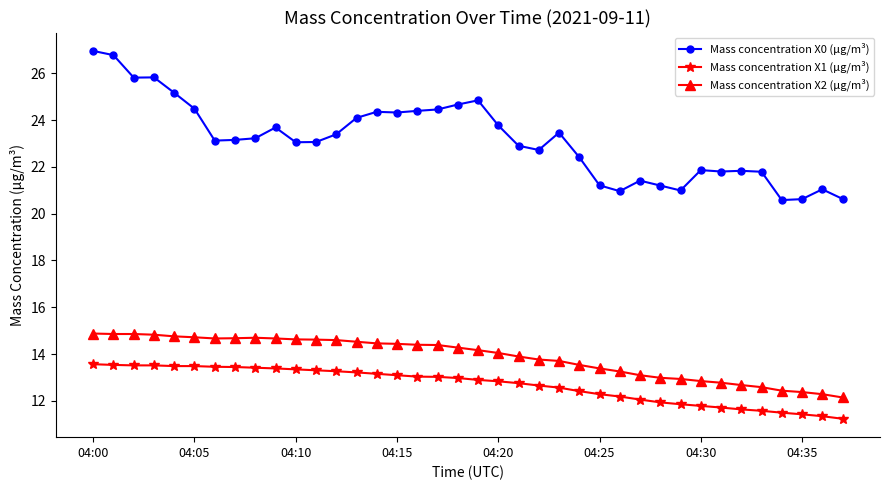

True or false: Mass concentration X0 (μg/m³) and Mass concentration X1 (μg/m³) cross at least once.

False